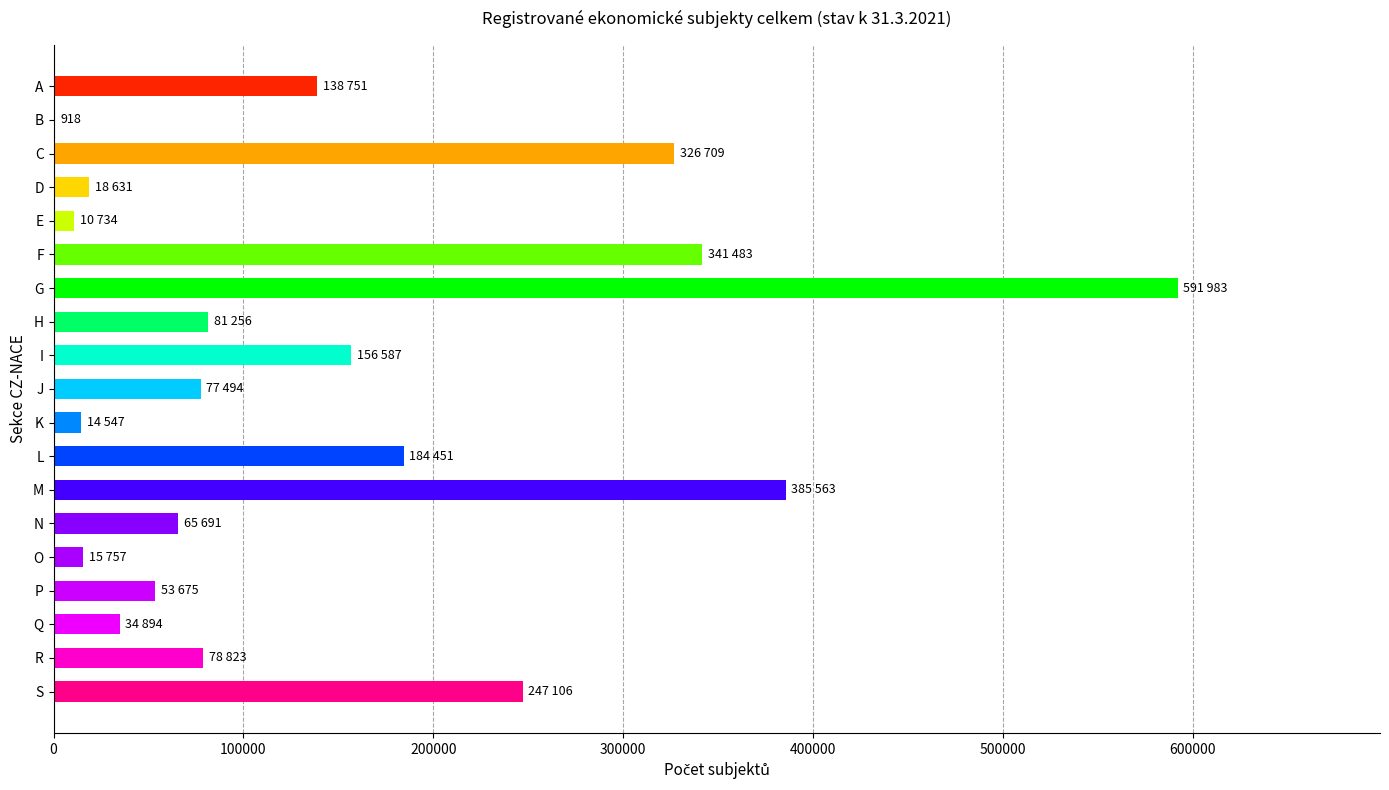

How many categories are shown in the chart?

19